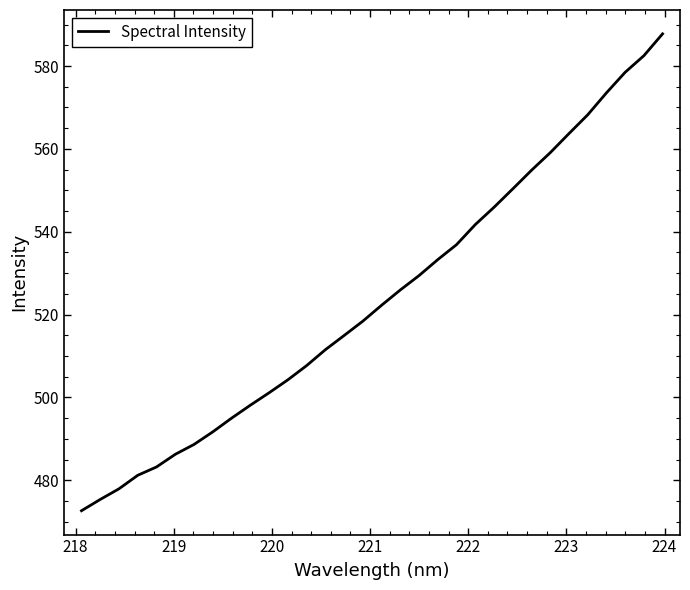

What is the maximum value shown in the chart?

587.8